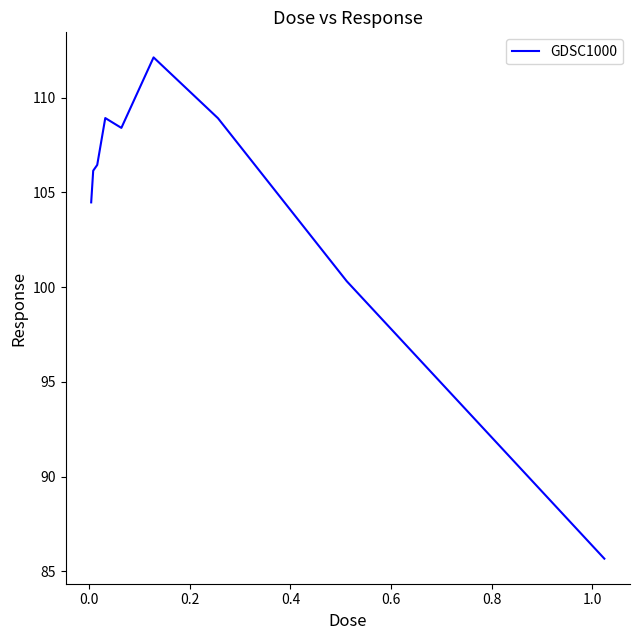

How many series are shown in this chart?

1